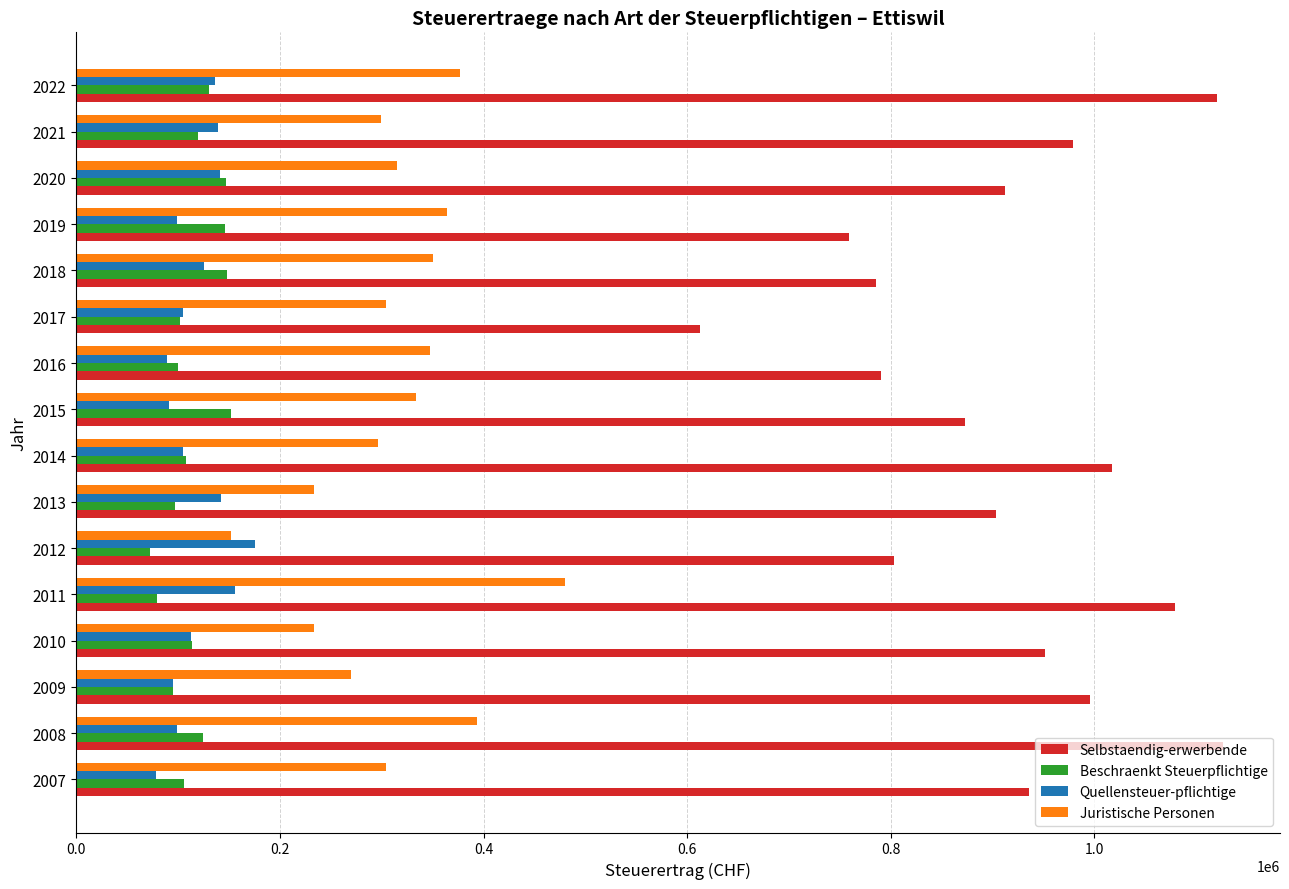

At how many categories does at least one series exceed 432040?

16